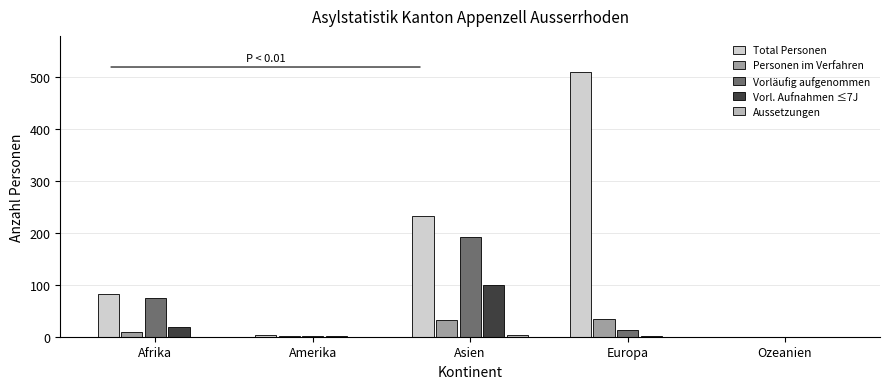

Count the number of data series in this chart.

5